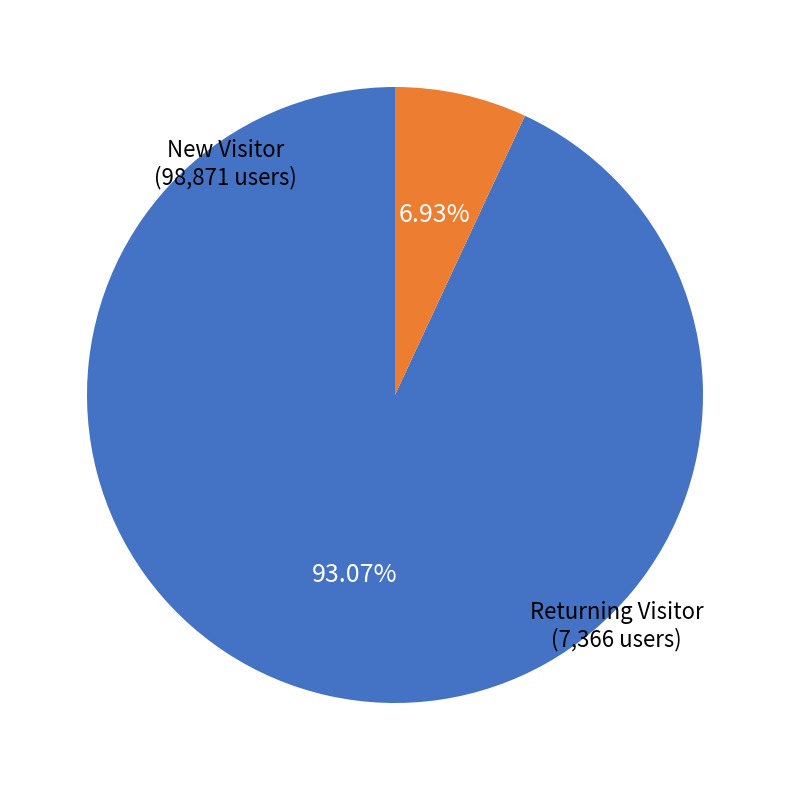

How many segments does this pie chart have?

2